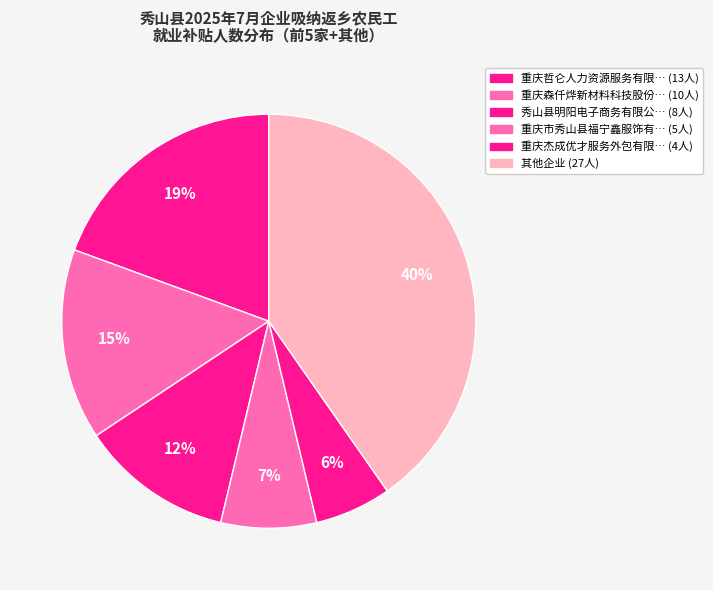

How many segments does this pie chart have?

6